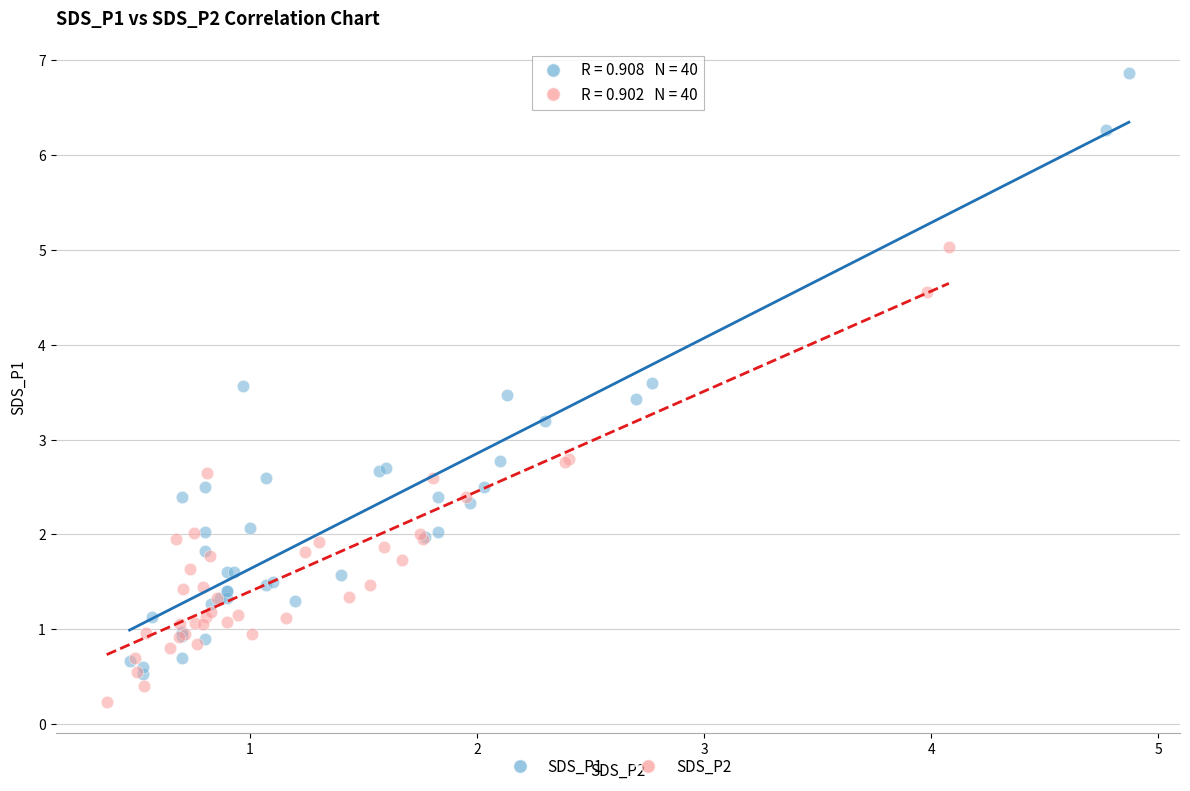

Which series has the widest spread of Y values?

SDS_P1